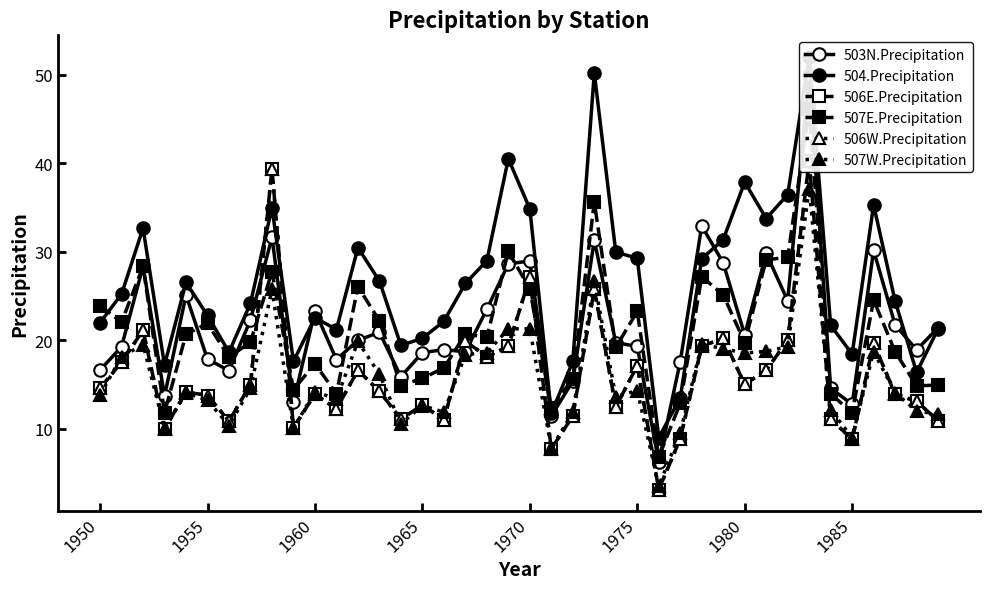

How many times do 504.Precipitation and 503N.Precipitation cross each other?

5